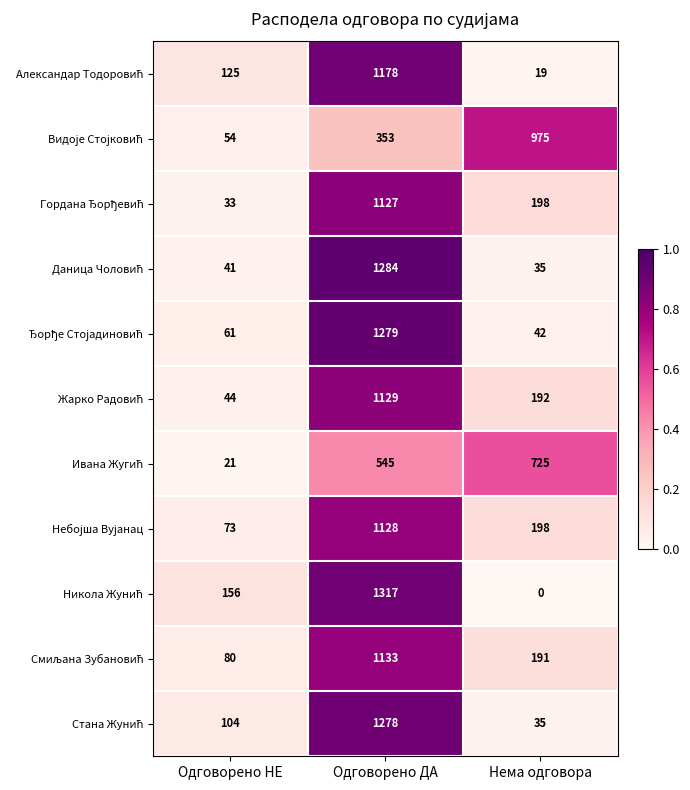

What is the greatest value displayed?

1317